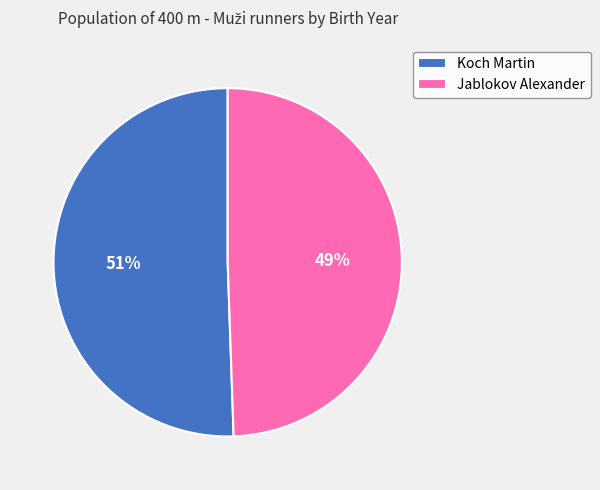

Is the sum of Koch Martin and Jablokov Alexander greater than half?

Yes